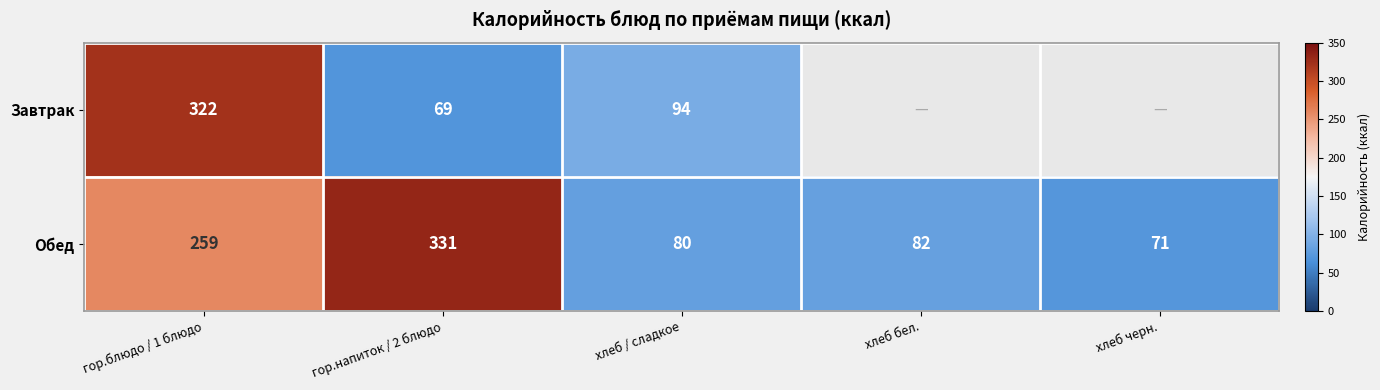

Which label corresponds to the smallest value in the chart?

гор.напиток / 2 блюдо